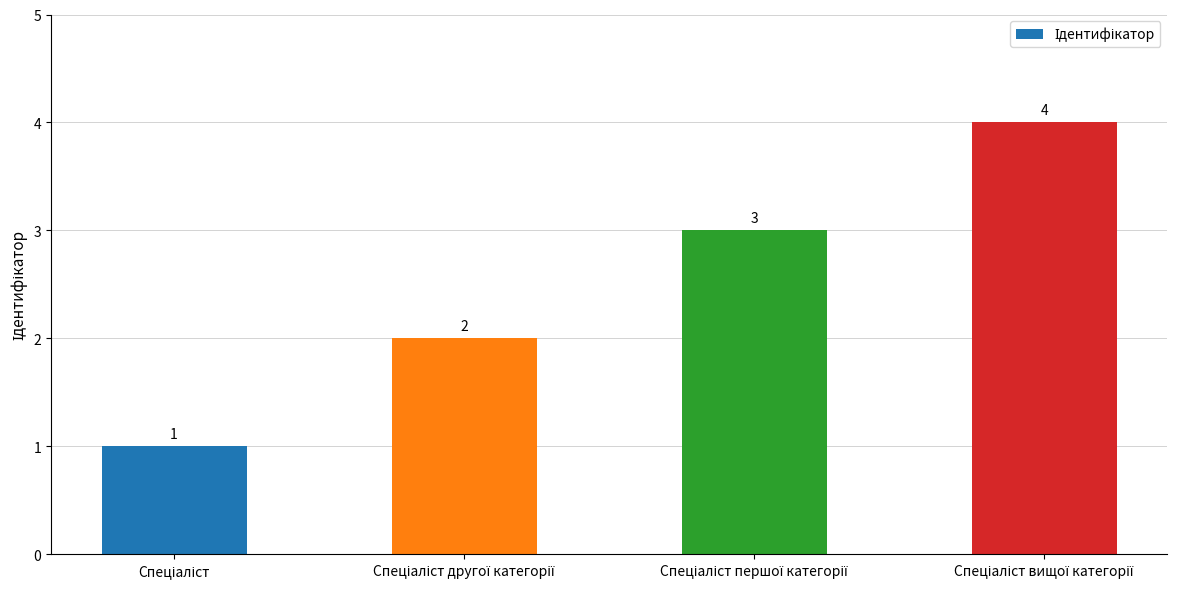

How many values are below 3?

2